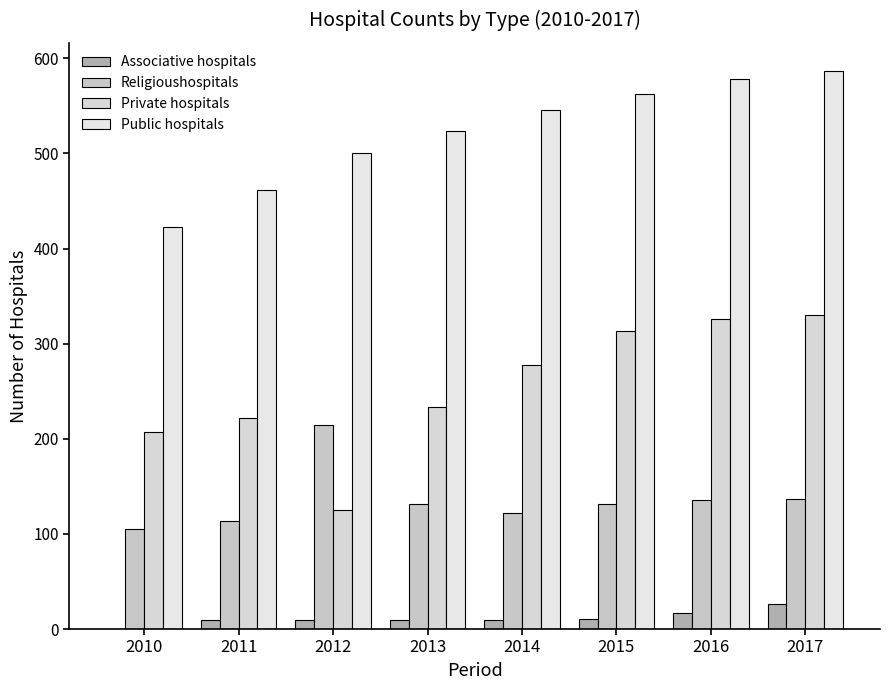

What is the difference between the maximum and second lowest values in the Public hospitals series?

125